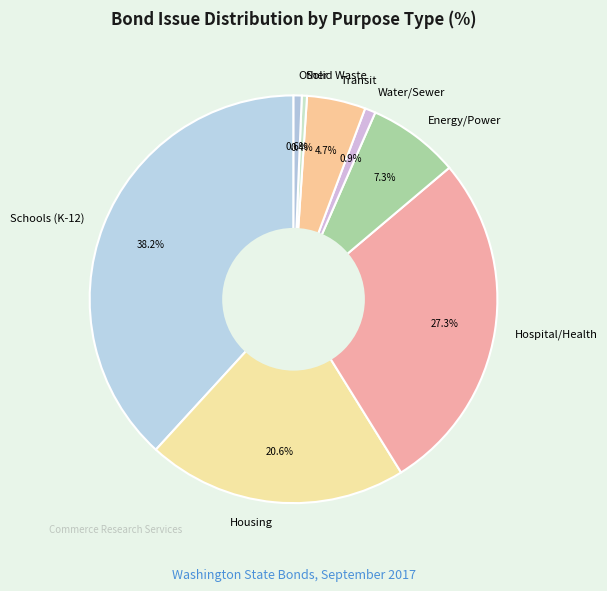

Which has a higher value, Water/Sewer or Housing?

Housing